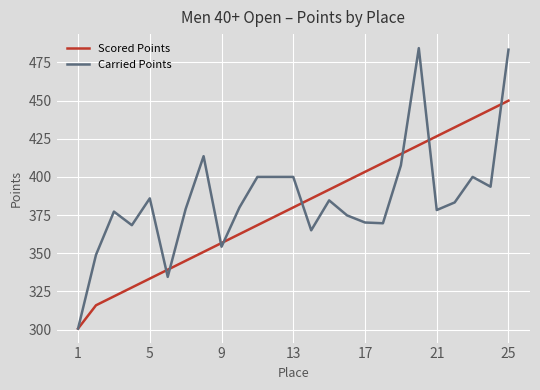

What is the minimum value for Scored Points?

300.7